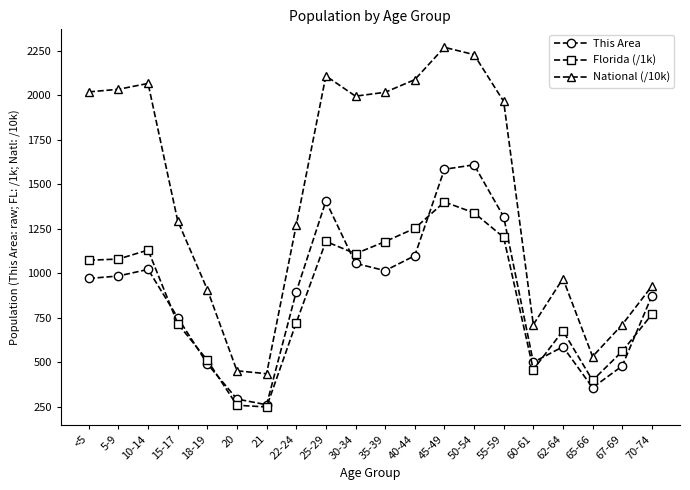

What is the lowest value of the This Area series?

261.0